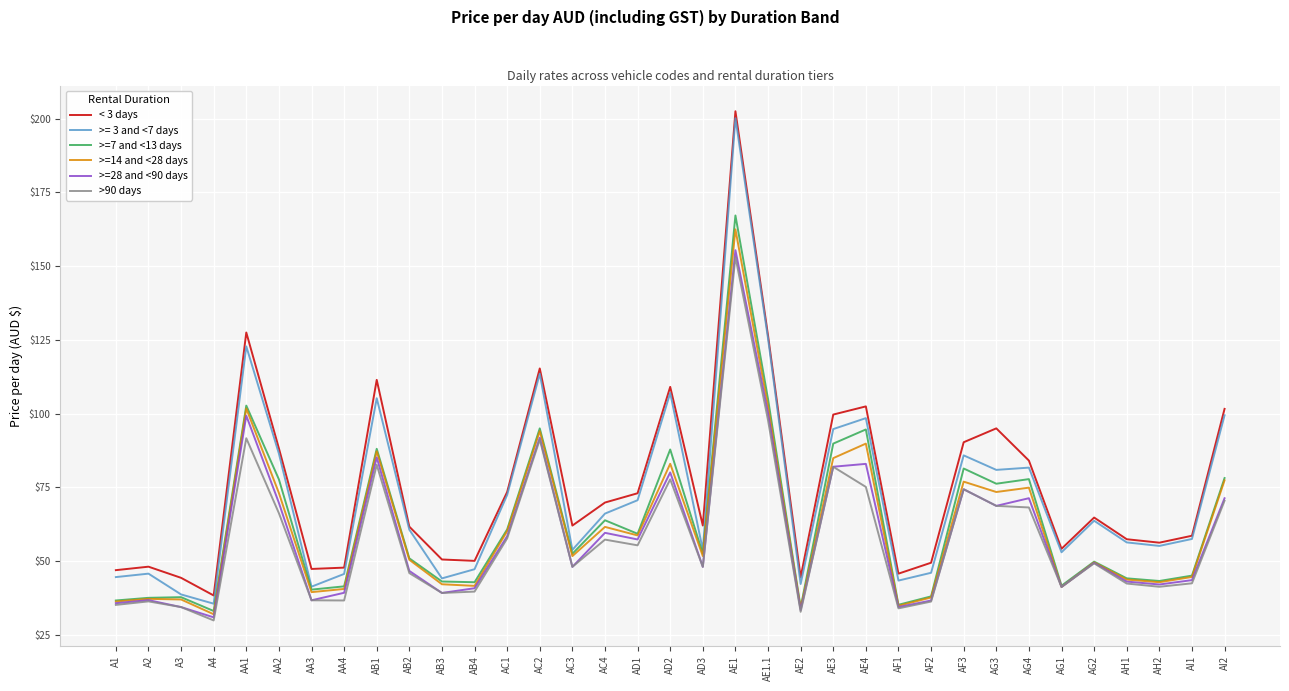

What is the total value across all series at AB2?

316.3